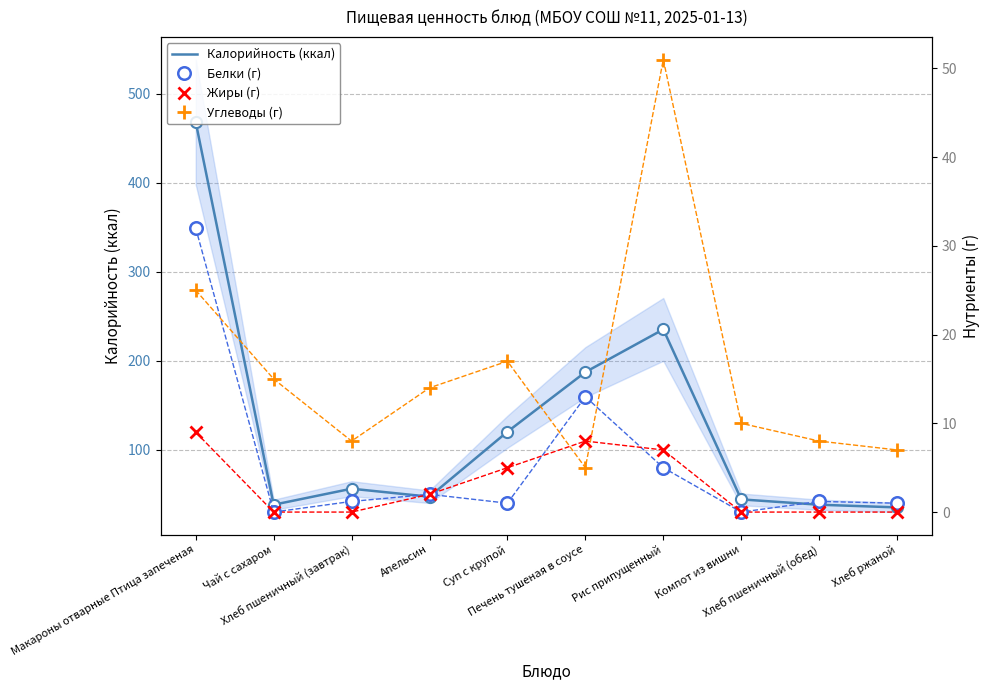

At which label does Белки (г) reach its peak?

Макароны отварные Птица запеченая